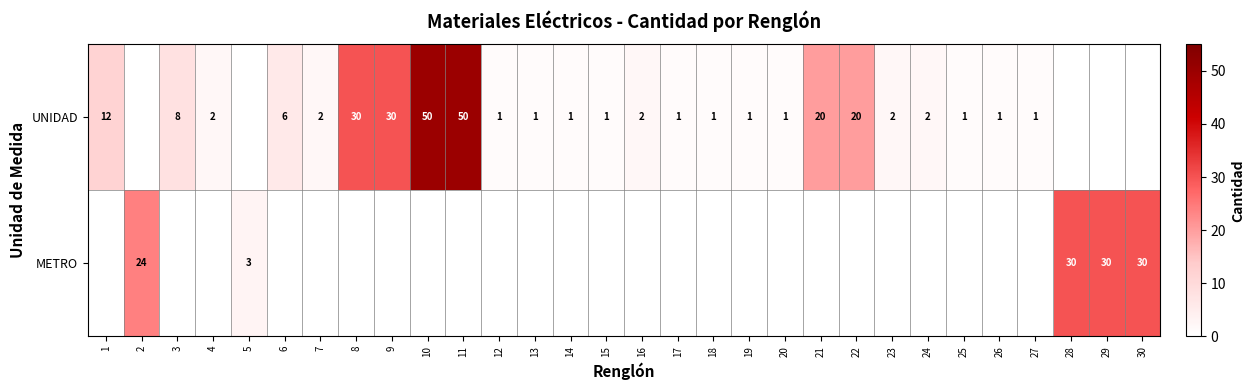

Count the number of data series in this chart.

2